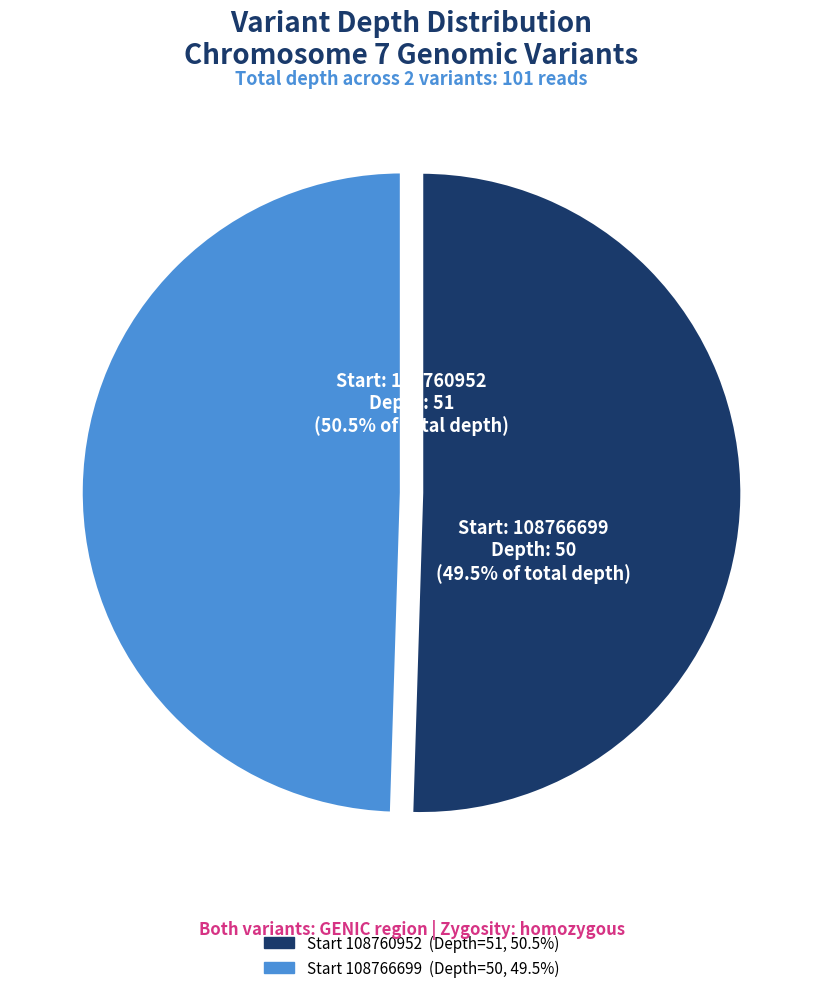

Count the number of slices in the pie.

2